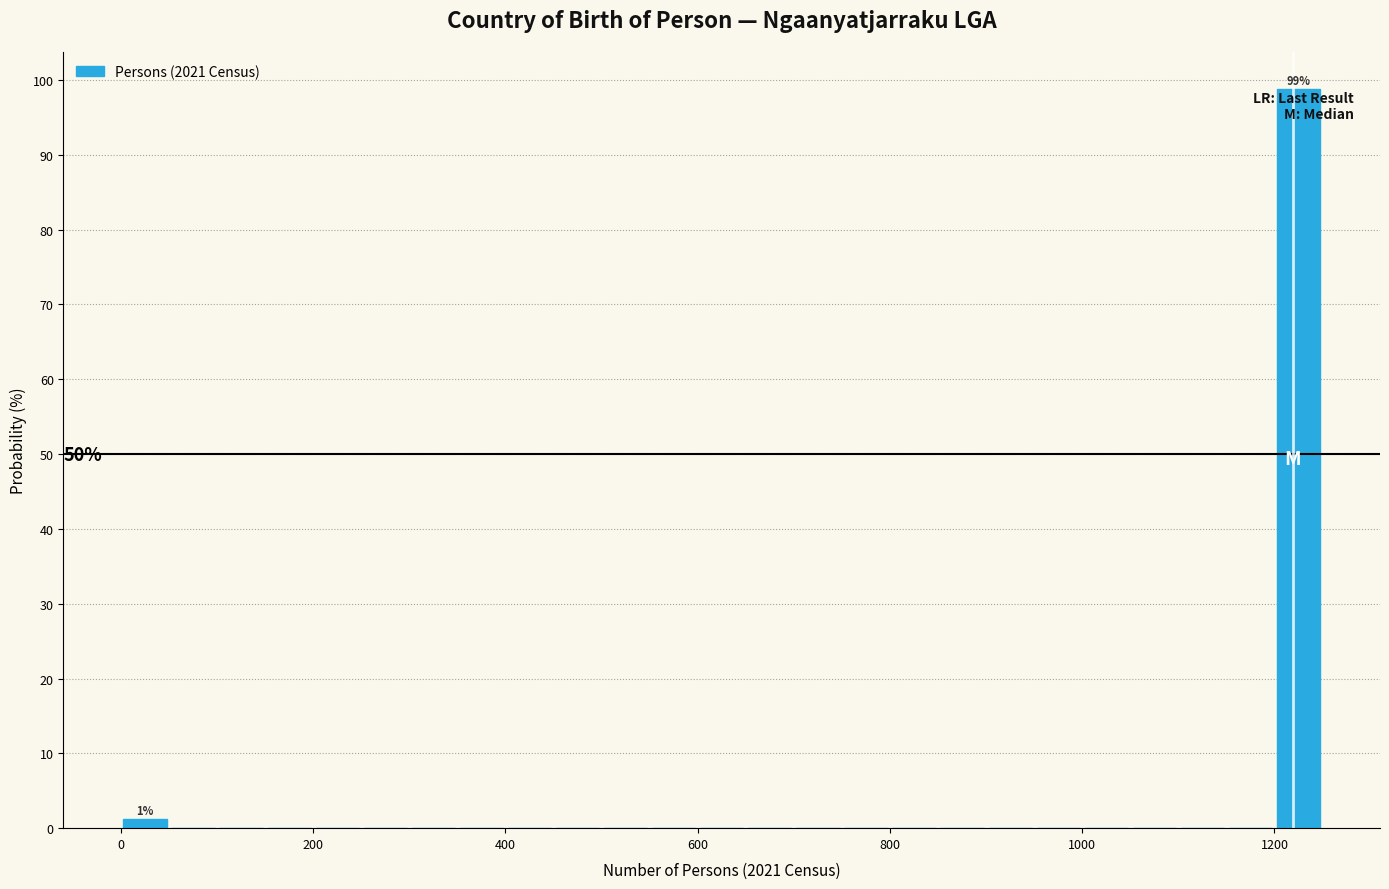

Read against the x-axis, roughly where is the centre of the tallest bar?

1220